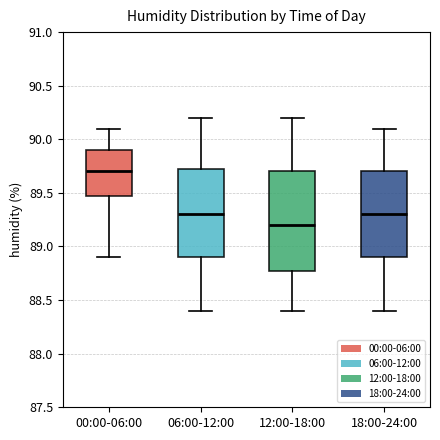

Reading left to right, transcribe this box plot: for each box, give where its median line is, the range the box spans, and where its two whiskers end, as read against the y-axis. The values are not printed on the chart, so give them approximately, as read against the axis.

00:00-06:00: median 89.70, box 89.50 to 89.90, whiskers 88.90 to 90.10
06:00-12:00: median 89.30, box 88.90 to 89.75, whiskers 88.40 to 90.20
12:00-18:00: median 89.20, box 88.80 to 89.70, whiskers 88.40 to 90.20
18:00-24:00: median 89.30, box 88.90 to 89.70, whiskers 88.40 to 90.10